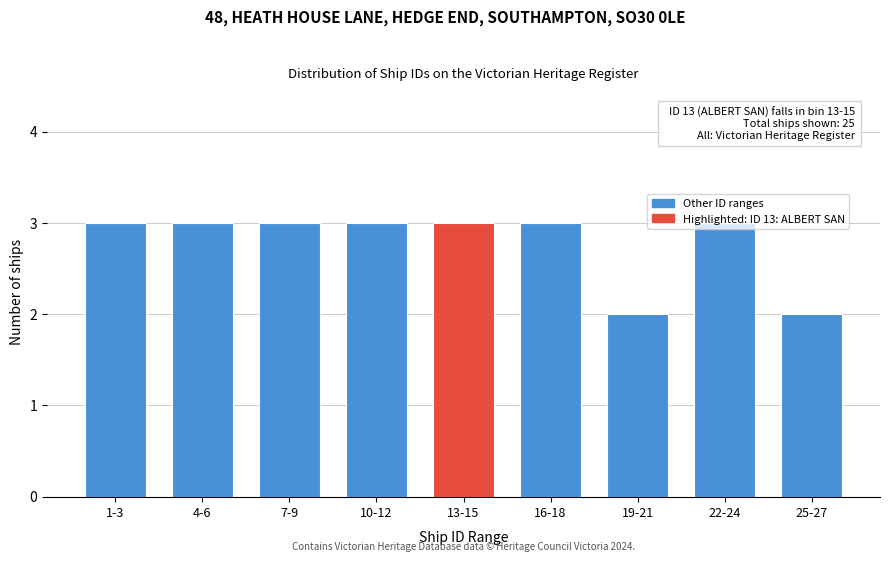

What is the sum of all values?

25